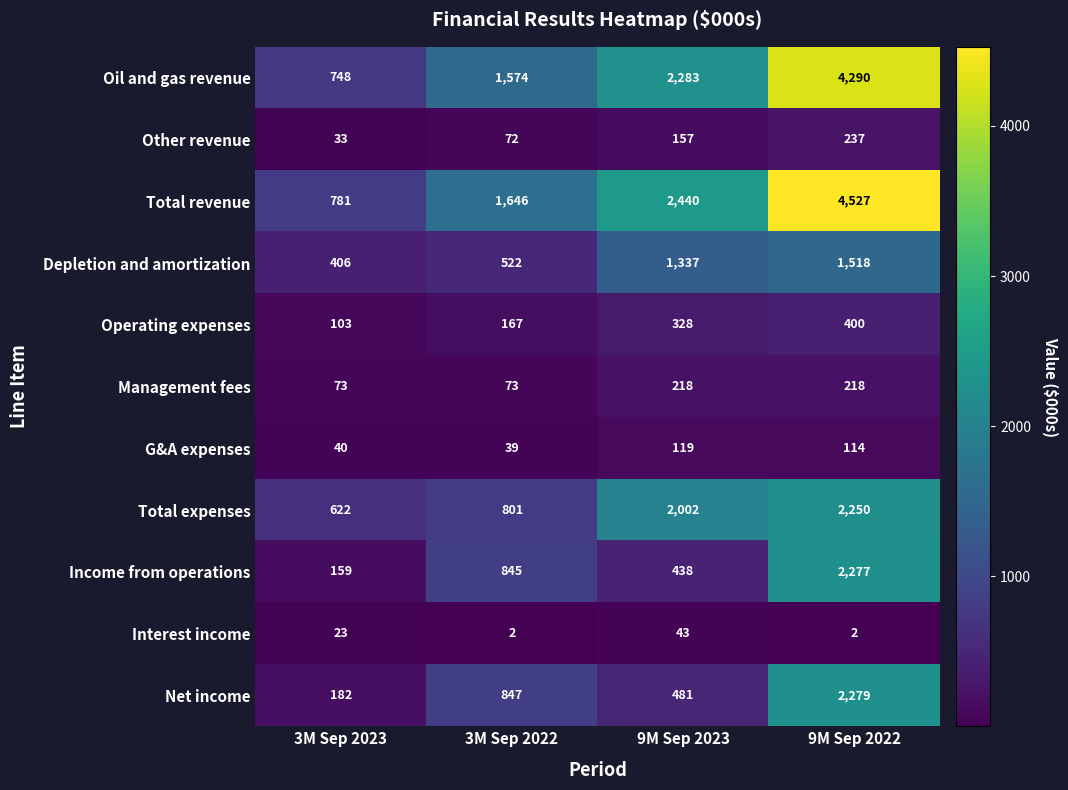

At how many categories does at least one series exceed 2832?

1